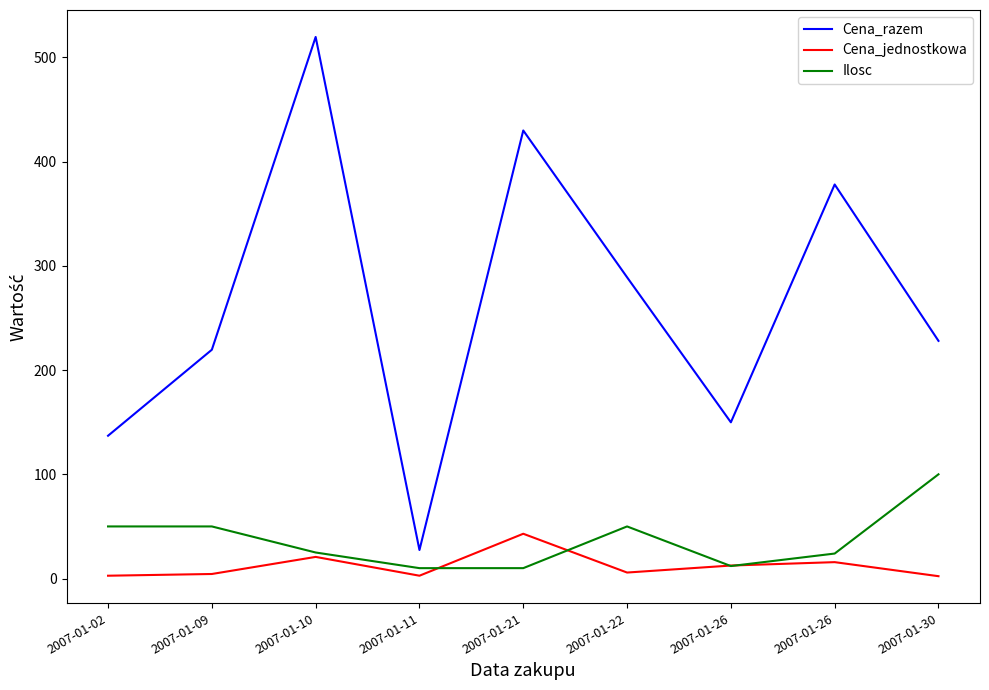

The Ilosc series shows 10.0 at 2007-01-21. True or false?

True